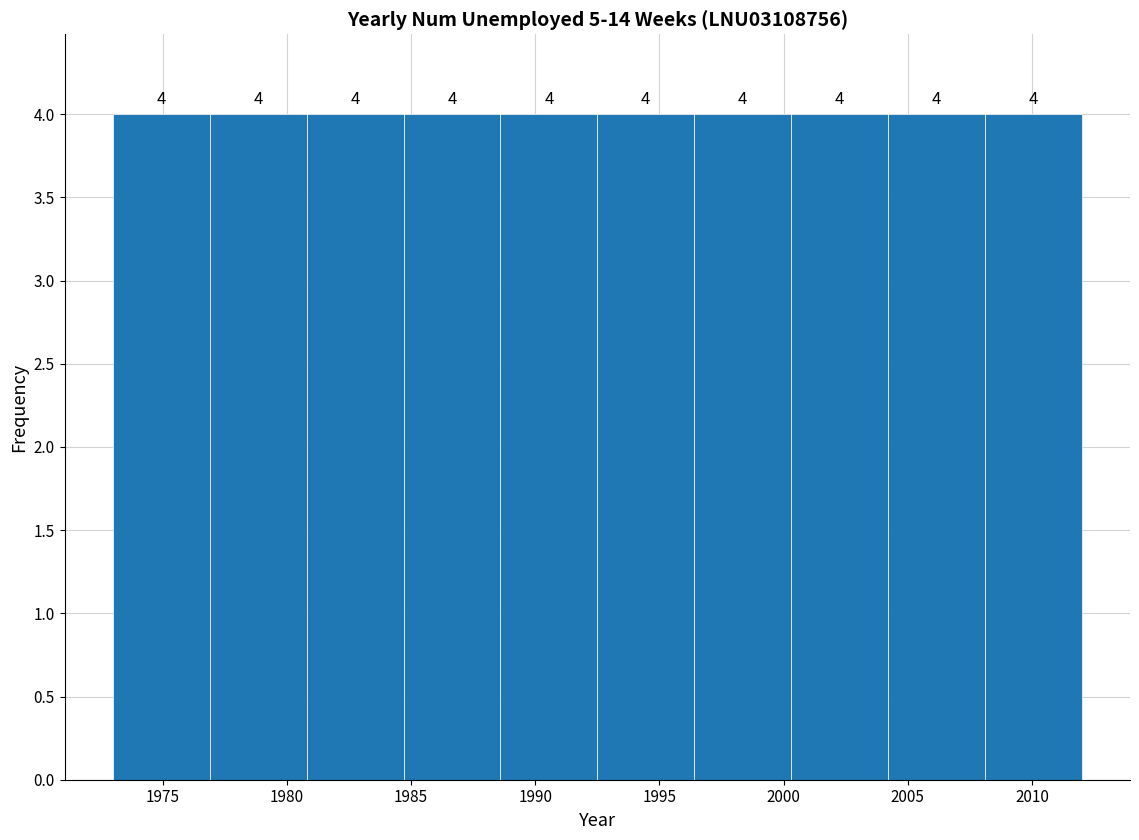

What is the height of the bar covering 1992.5 to 1996.4 on the x-axis? The bar edges are not printed on the chart, so give them approximately, as read against the axis.

4